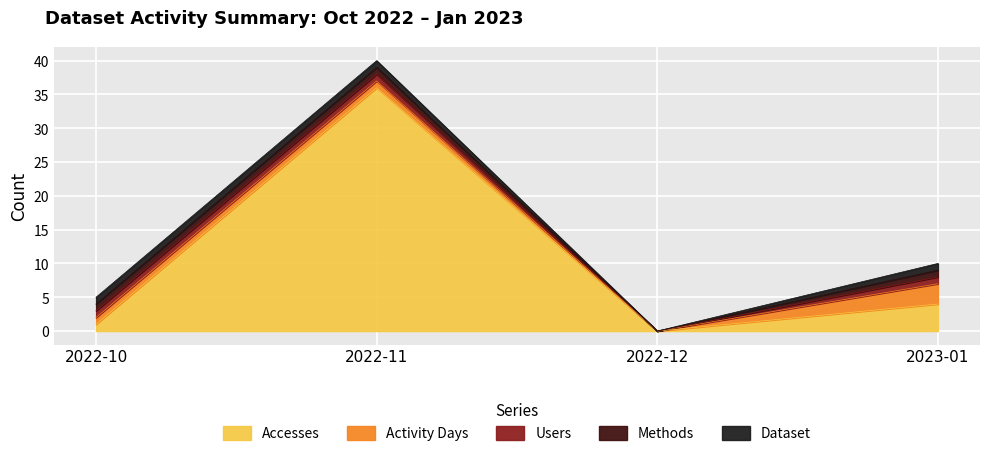

What is the highest value of the Dataset series?

1